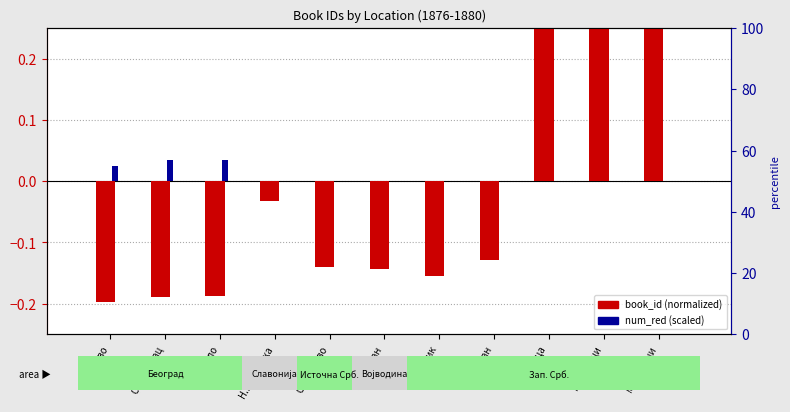

Between Н.Градишка and Смедерево, which series saw the biggest shift?

book_id (normalized)